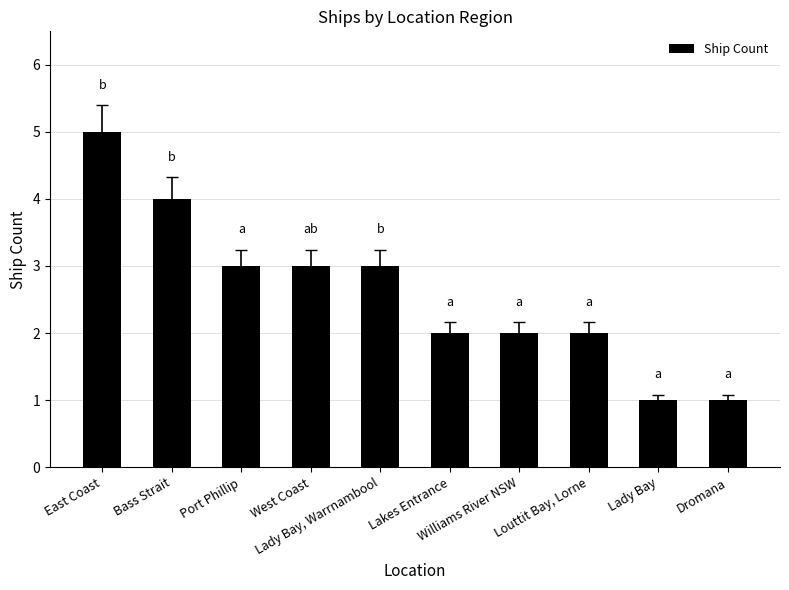

Count the values in the range 2 to 3.

6